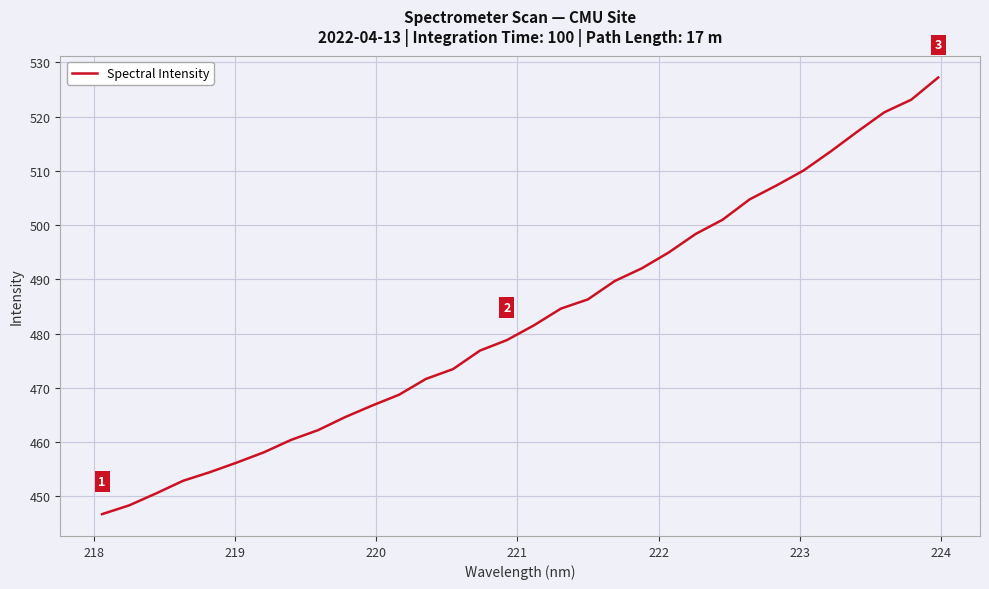

What is the maximum value shown in the chart?

527.2